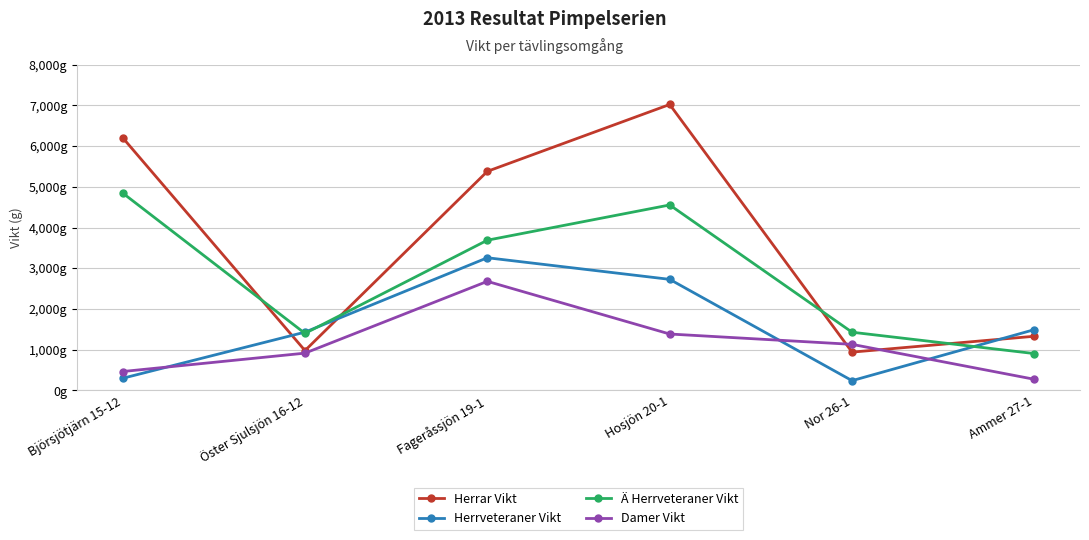

Is this an area chart (filled region under the line)?

No